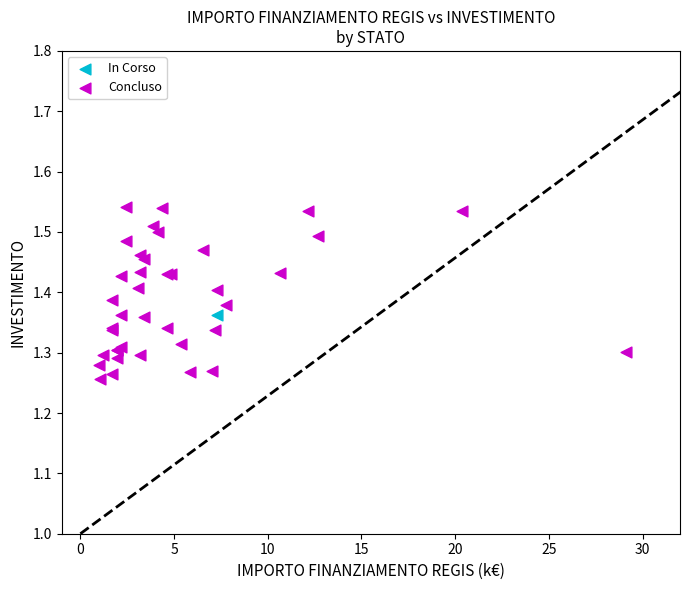

What are all the series names shown in the legend?

In Corso, Concluso